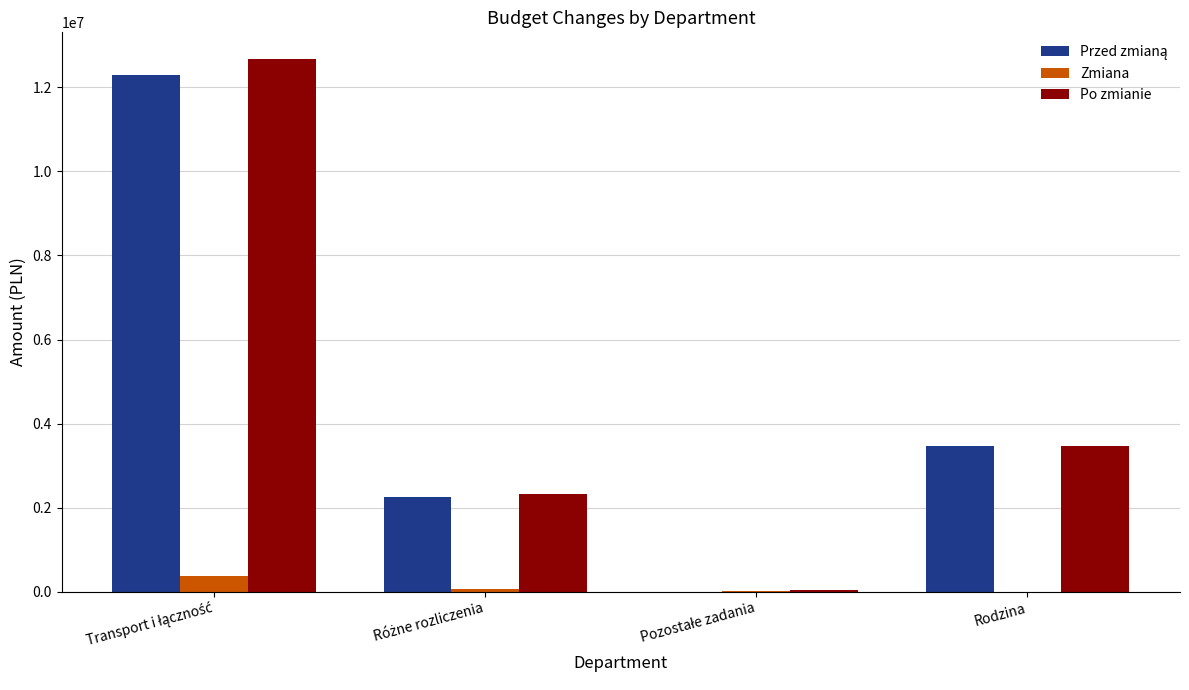

What is the maximum value for Zmiana?

372006.0